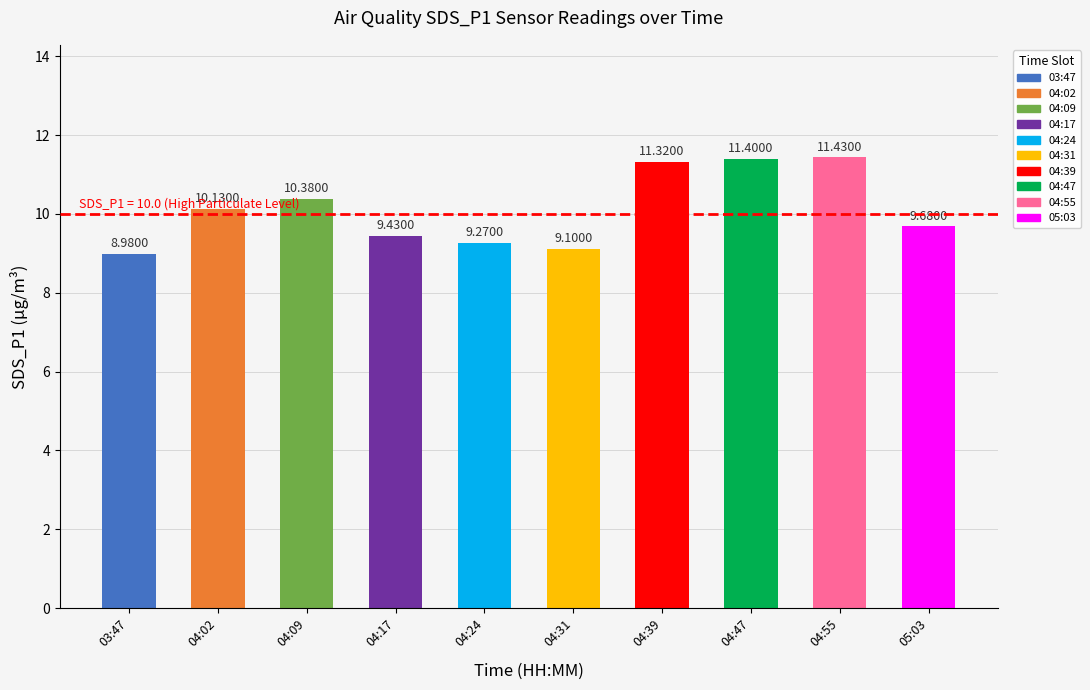

Rank the categories by value from lowest to highest.

03:47, 04:31, 04:24, 04:17, 05:03, 04:02, 04:09, 04:39, 04:47, 04:55